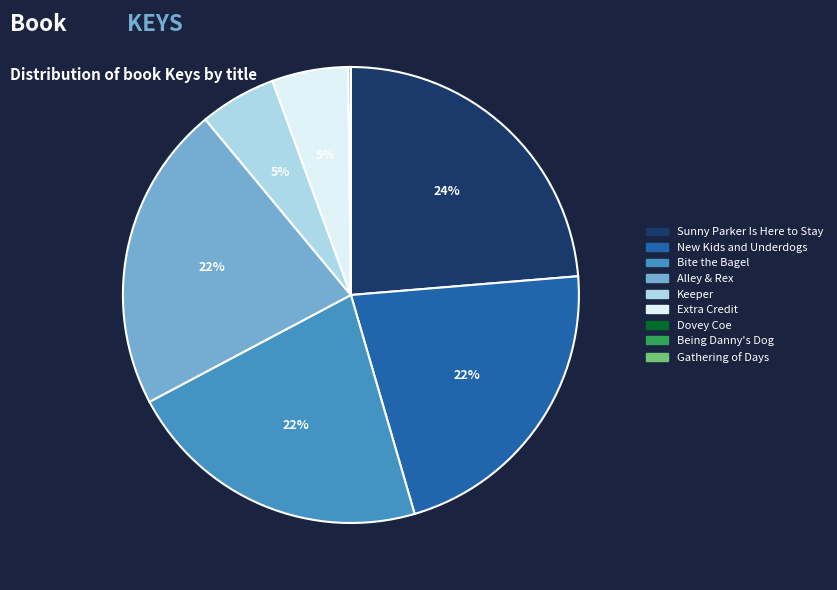

To the nearest percent, what is the average slice percentage?

11%